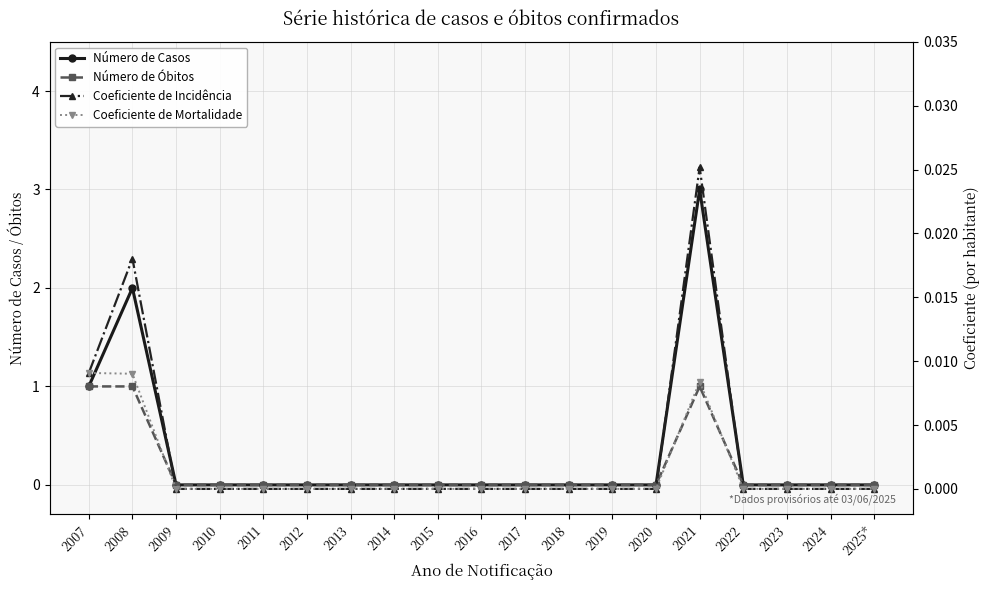

How many data points in Coeficiente de Incidência are above 0?

3